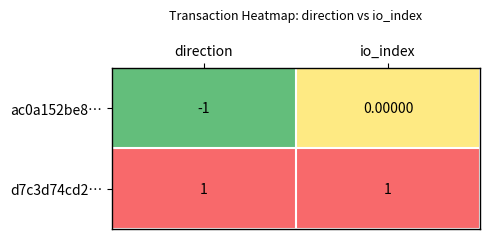

Which label corresponds to the smallest value in the chart?

direction